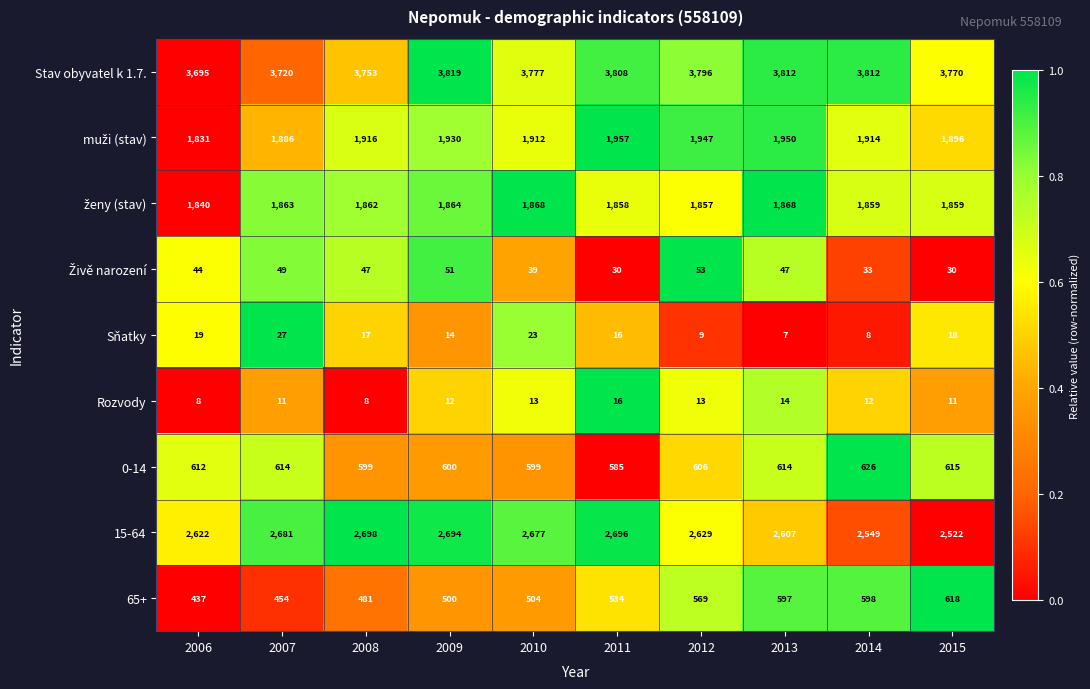

The value of 0-14 at 2007 is 137. True or false?

False